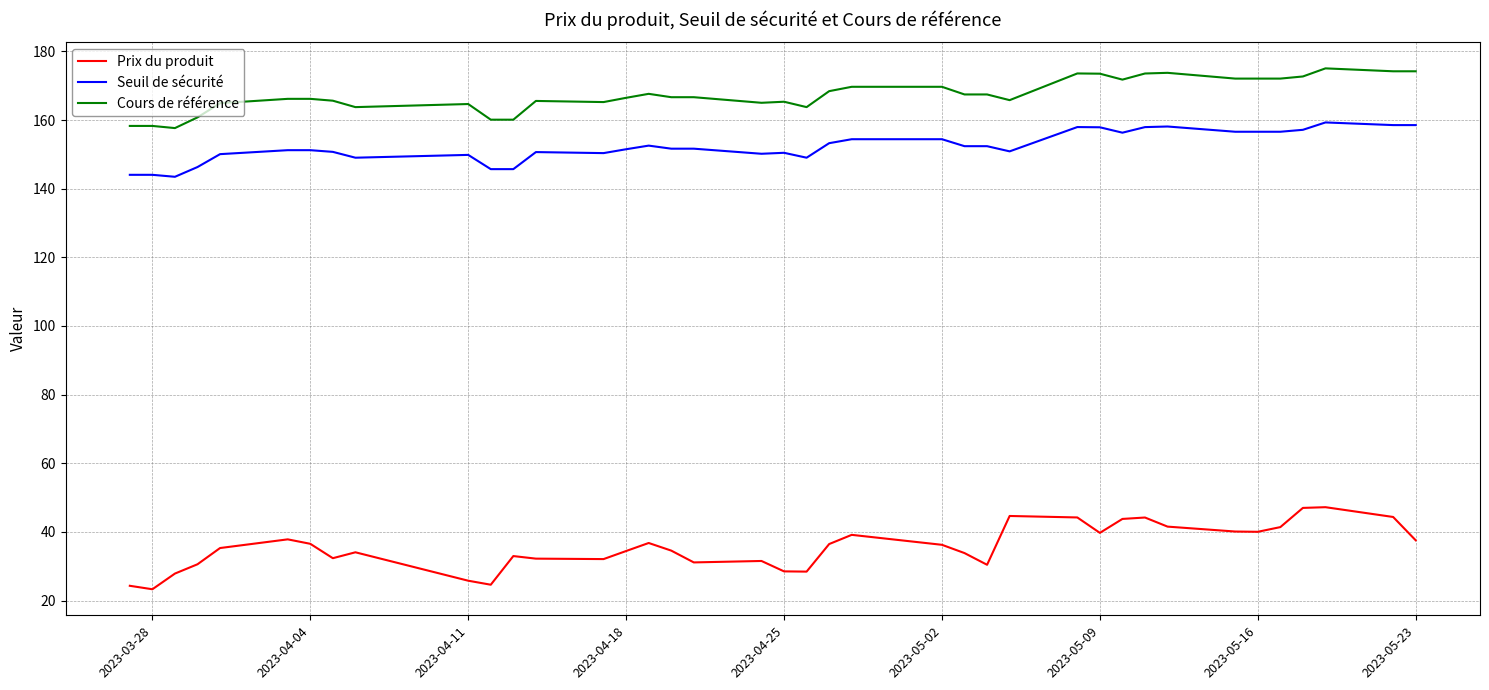

True or false: Prix du produit and Seuil de sécurité intersect in this chart.

False